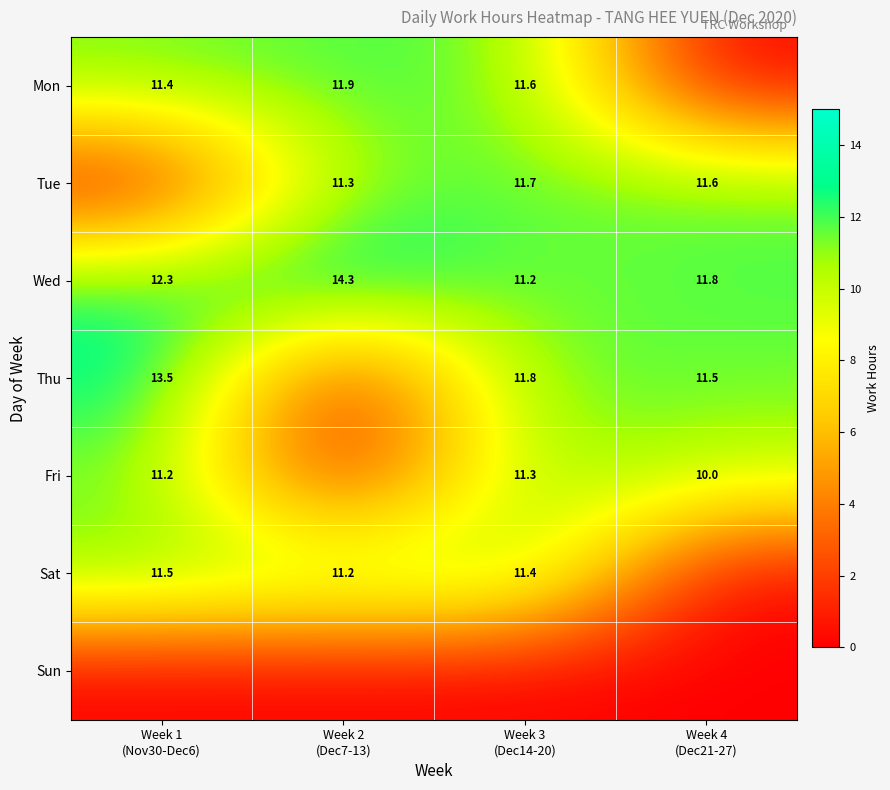

What is the sum of all Wed values?

49.6